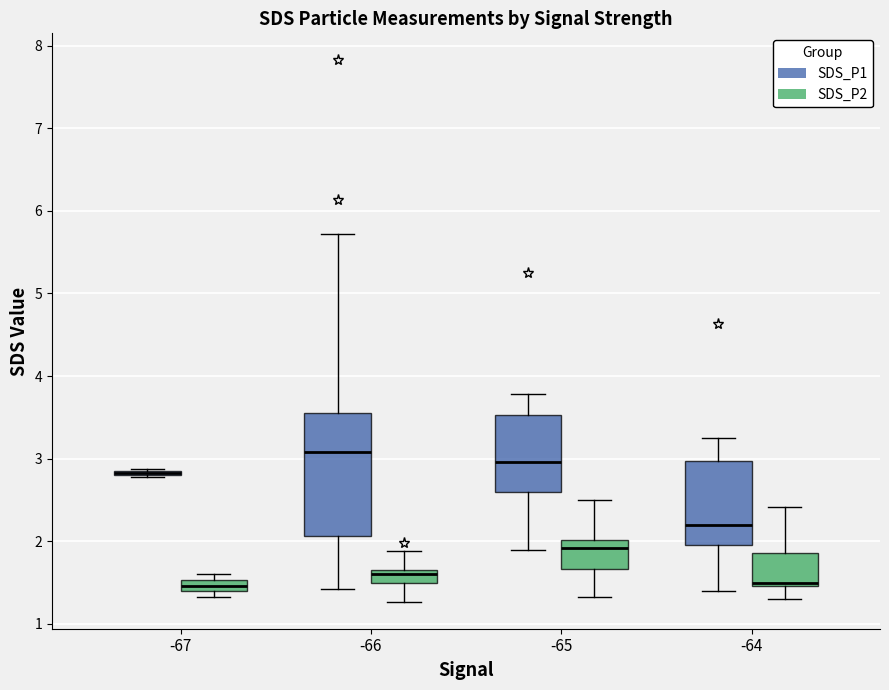

Where is the upper edge of the box for -67 (SDS_P2) on the y-axis? The values are not printed on the chart, so give them approximately, as read against the axis.

1.5